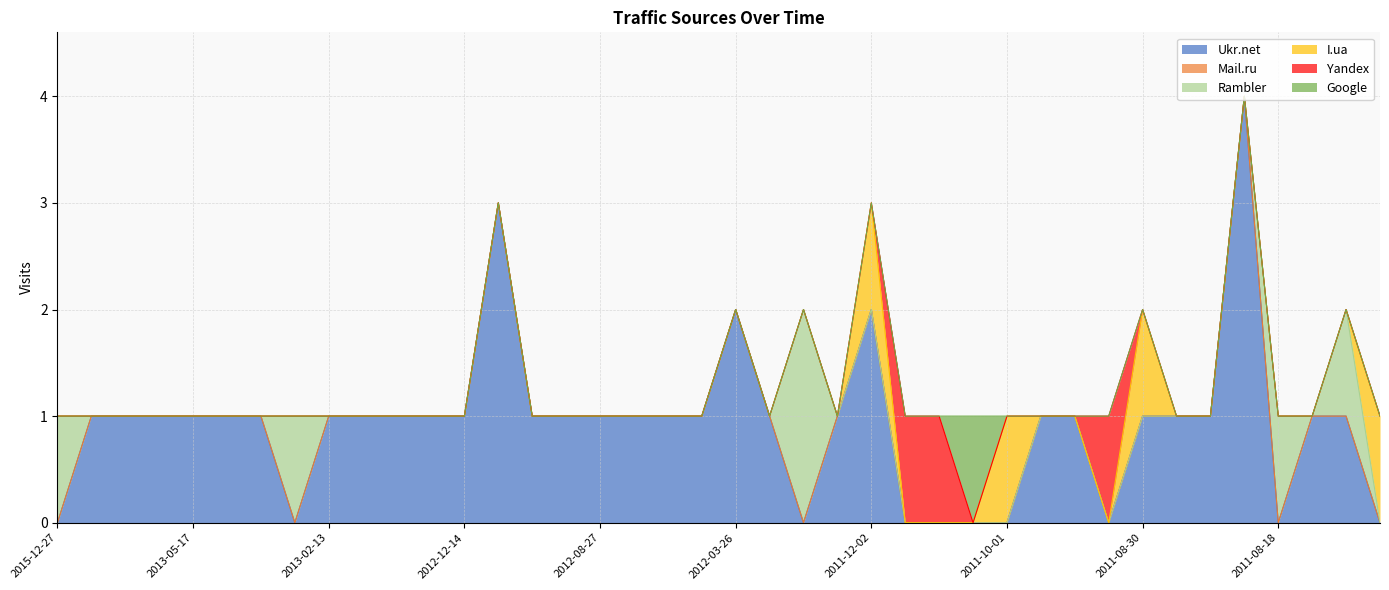

Reading left to right, extract all data points from this chart.

Ukr.net: 0	1	1	1	1	1	1	0	1	1	1	1	1	3	1	1	1	1	1	1	2	1	0	1	2	0	0	0	0	1	1	0	1	1	1	4	0	1	1	0
Mail.ru: 0	0	0	0	0	0	0	0	0	0	0	0	0	0	0	0	0	0	0	0	0	0	0	0	0	0	0	0	0	0	0	0	0	0	0	0	0	0	0	0
Rambler: 1	0	0	0	0	0	0	1	0	0	0	0	0	0	0	0	0	0	0	0	0	0	2	0	0	0	0	0	0	0	0	0	0	0	0	0	1	0	1	0
I.ua: 0	0	0	0	0	0	0	0	0	0	0	0	0	0	0	0	0	0	0	0	0	0	0	0	1	0	0	0	1	0	0	0	1	0	0	0	0	0	0	1
Yandex: 0	0	0	0	0	0	0	0	0	0	0	0	0	0	0	0	0	0	0	0	0	0	0	0	0	1	1	0	0	0	0	1	0	0	0	0	0	0	0	0
Google: 0	0	0	0	0	0	0	0	0	0	0	0	0	0	0	0	0	0	0	0	0	0	0	0	0	0	0	1	0	0	0	0	0	0	0	0	0	0	0	0